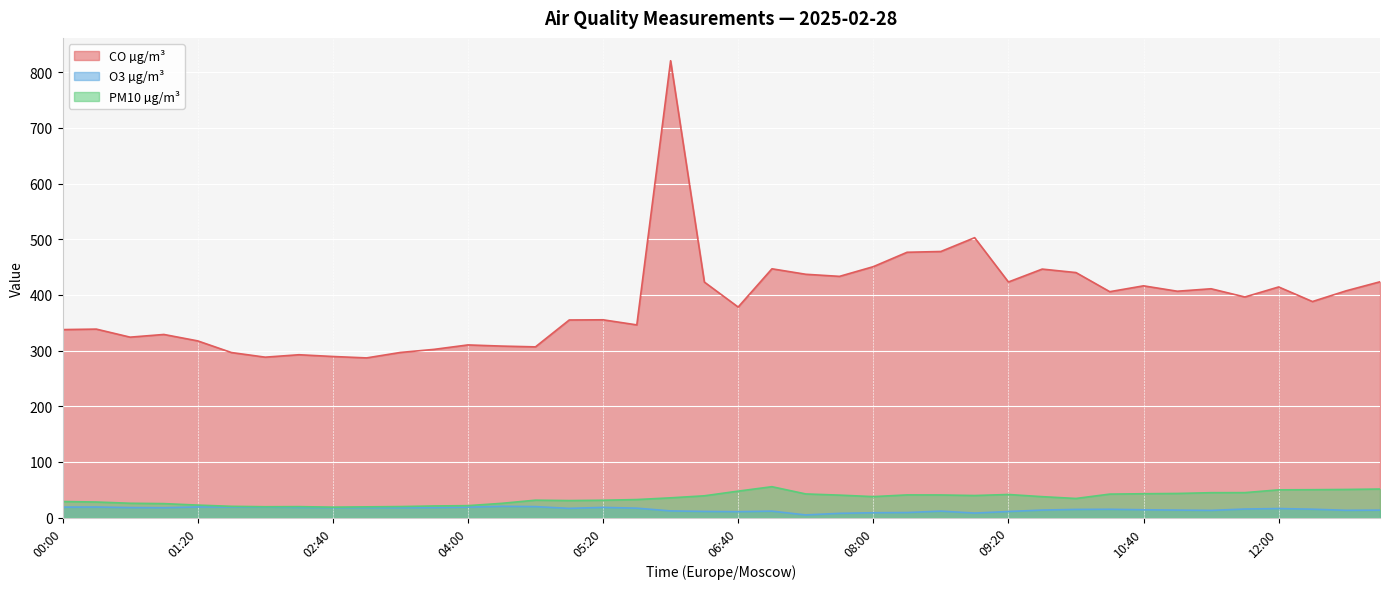

The PM10 µg/m³ series shows 61.7 at 09:40. True or false?

False